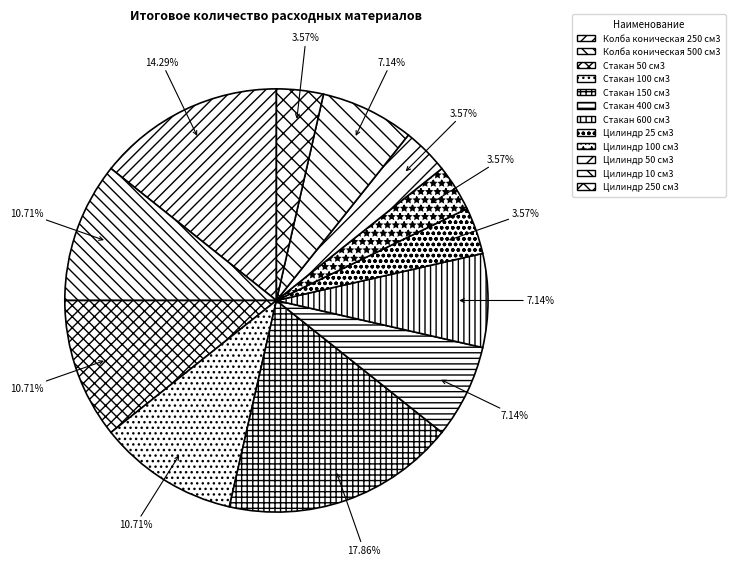

Does Стакан 400 см3 account for over 50% of the chart?

No